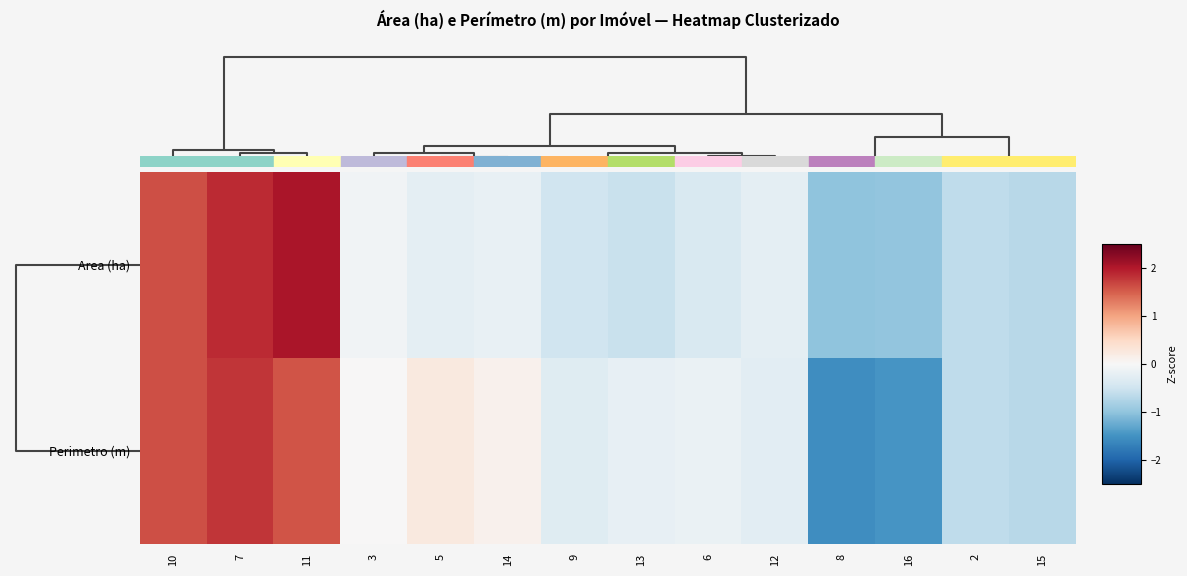

Which label corresponds to the smallest value in the chart?

8